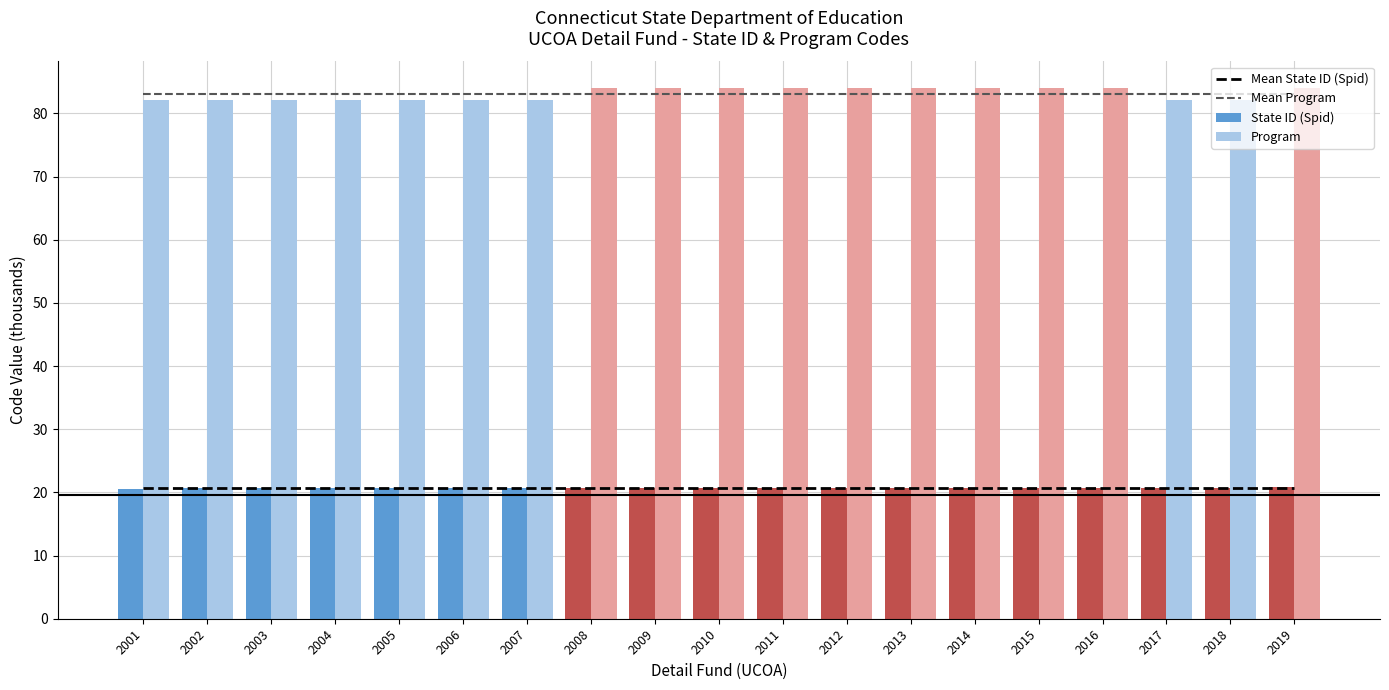

How many values in the Program series are below 84?

9